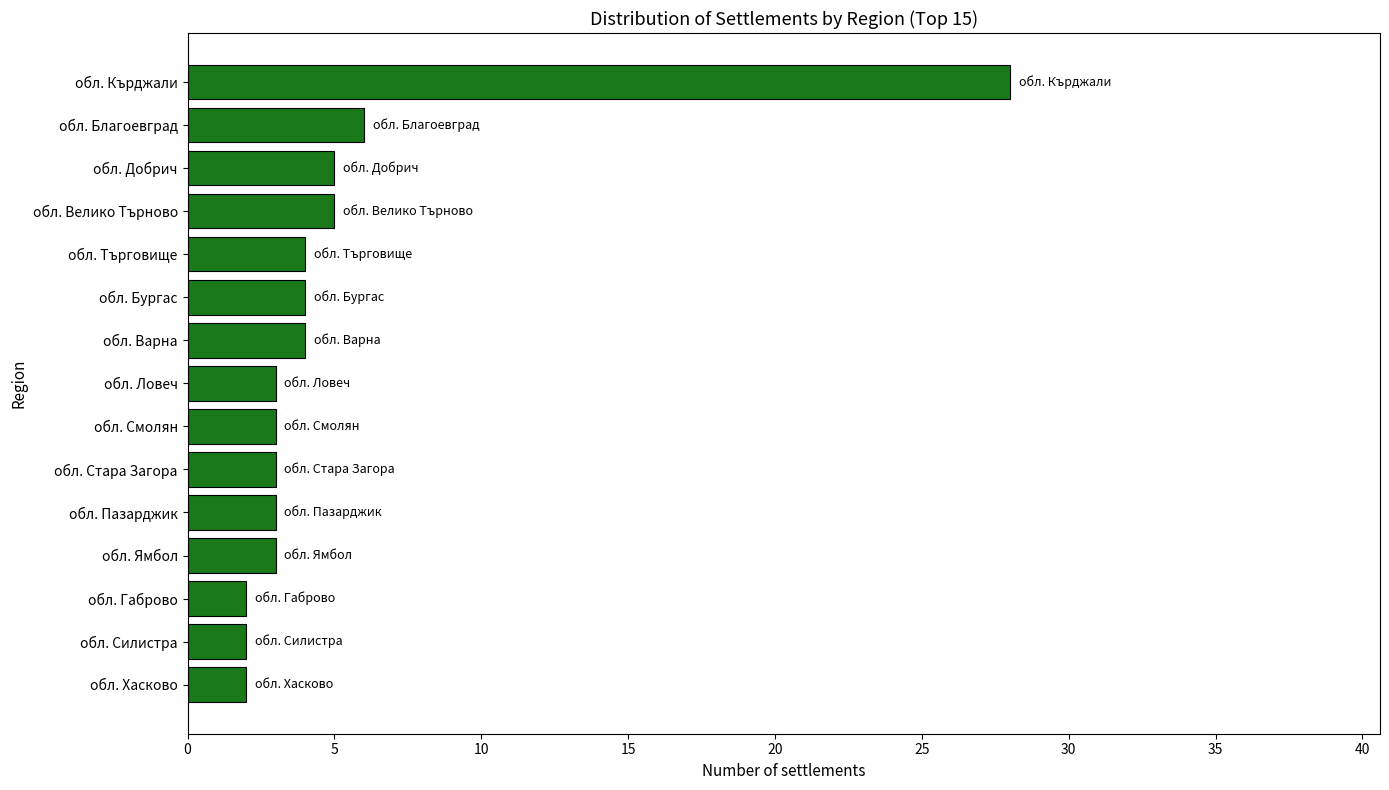

Does the chart contain any negative values?

No